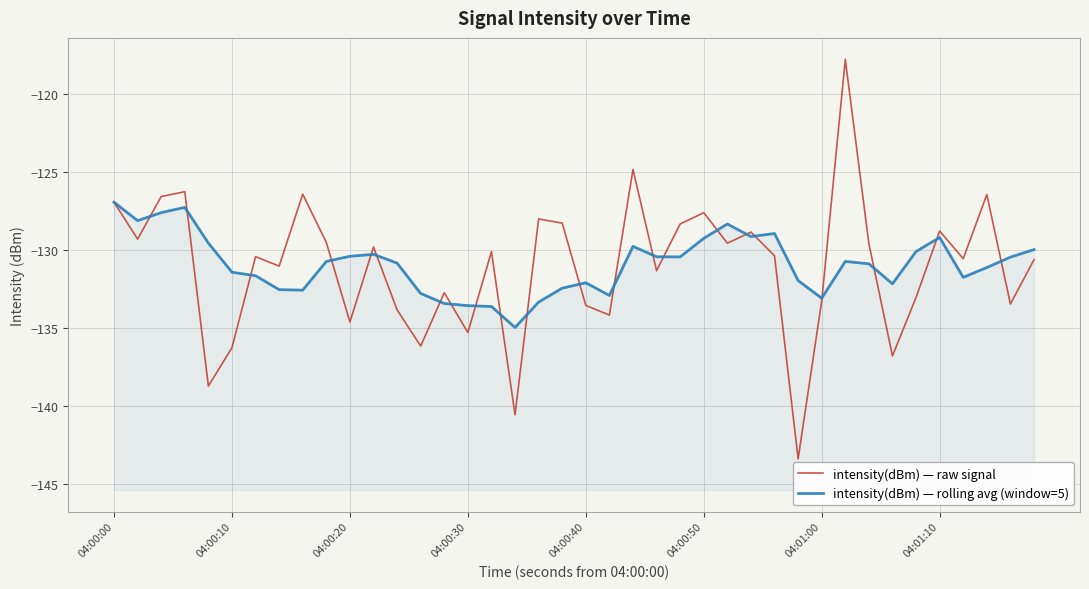

At which label does intensity(dBm) — rolling avg (window=5) first exceed -130?

04:00:00